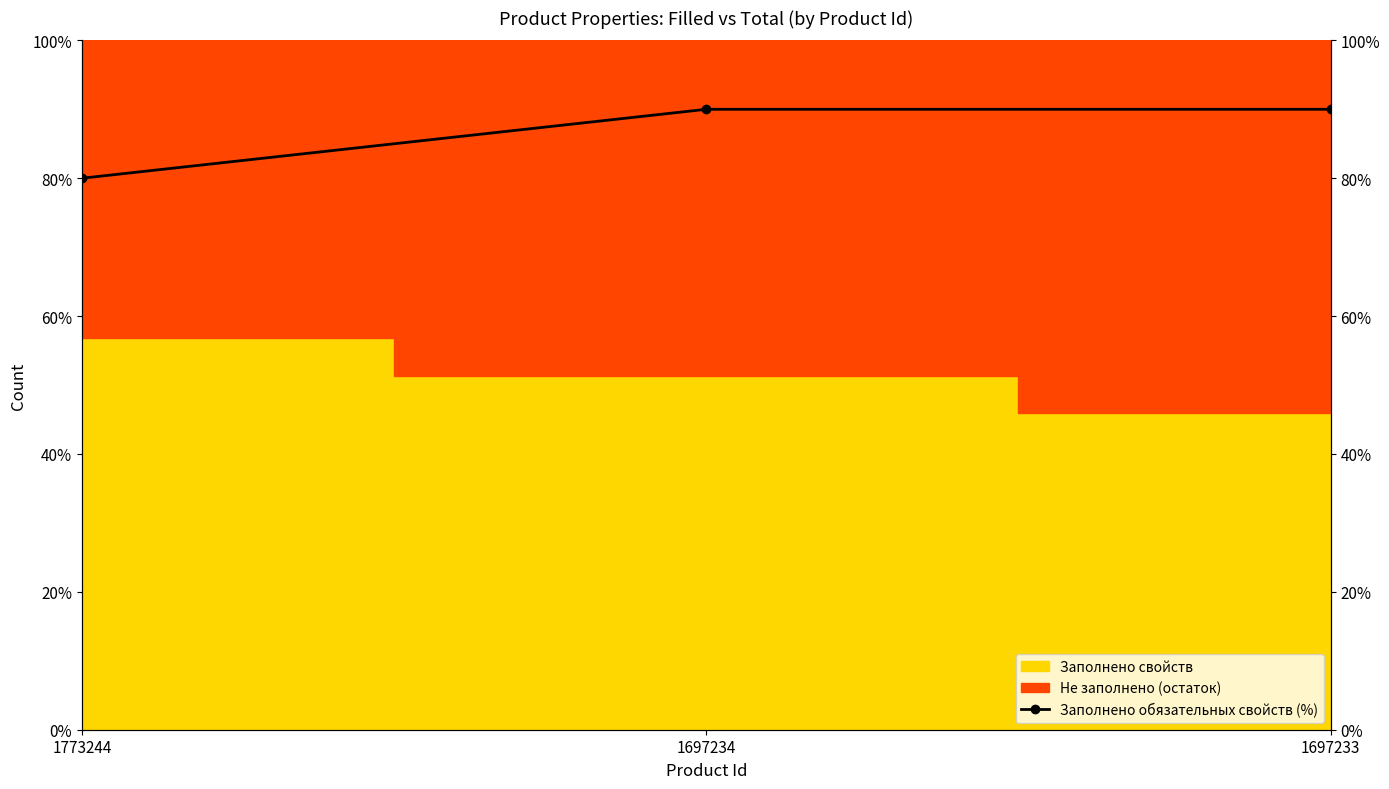

How many lines are shown in the chart?

1